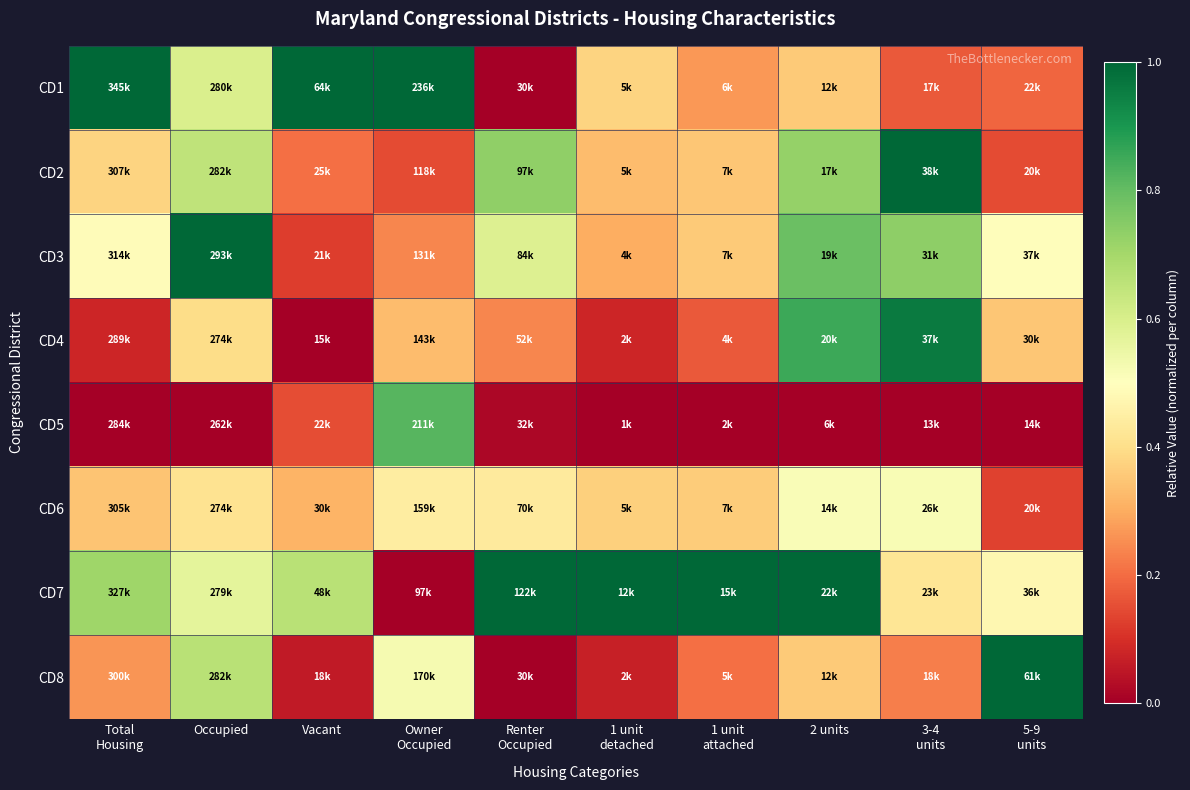

What is the difference between the highest and lowest values at 2 units?

1.0